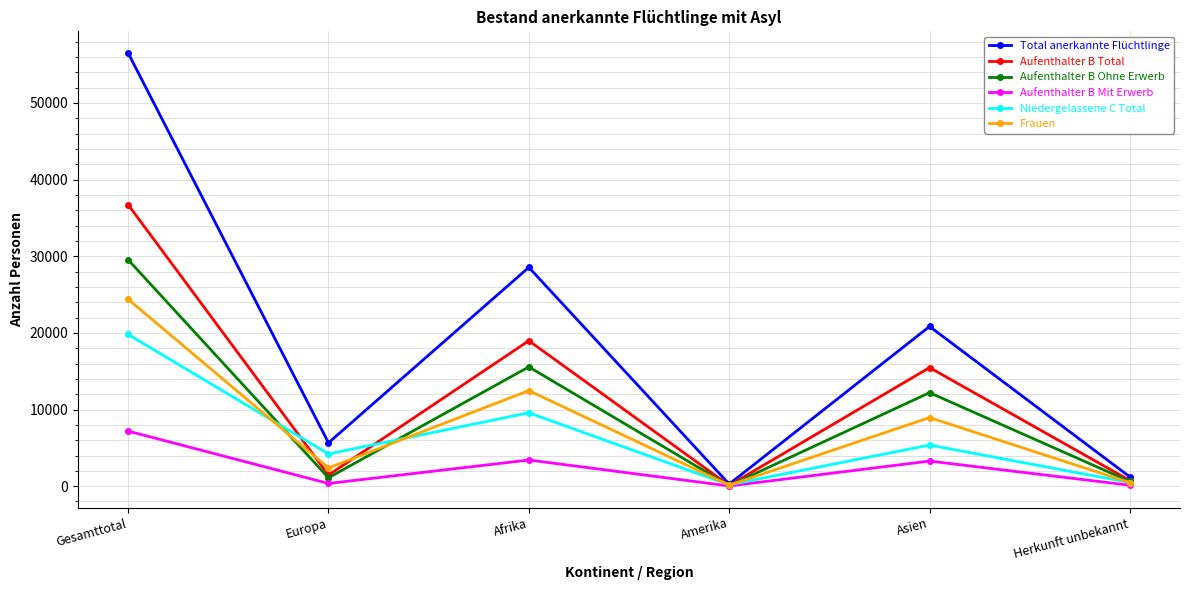

At which label does Total anerkannte Flüchtlinge first exceed 20838?

Gesamttotal